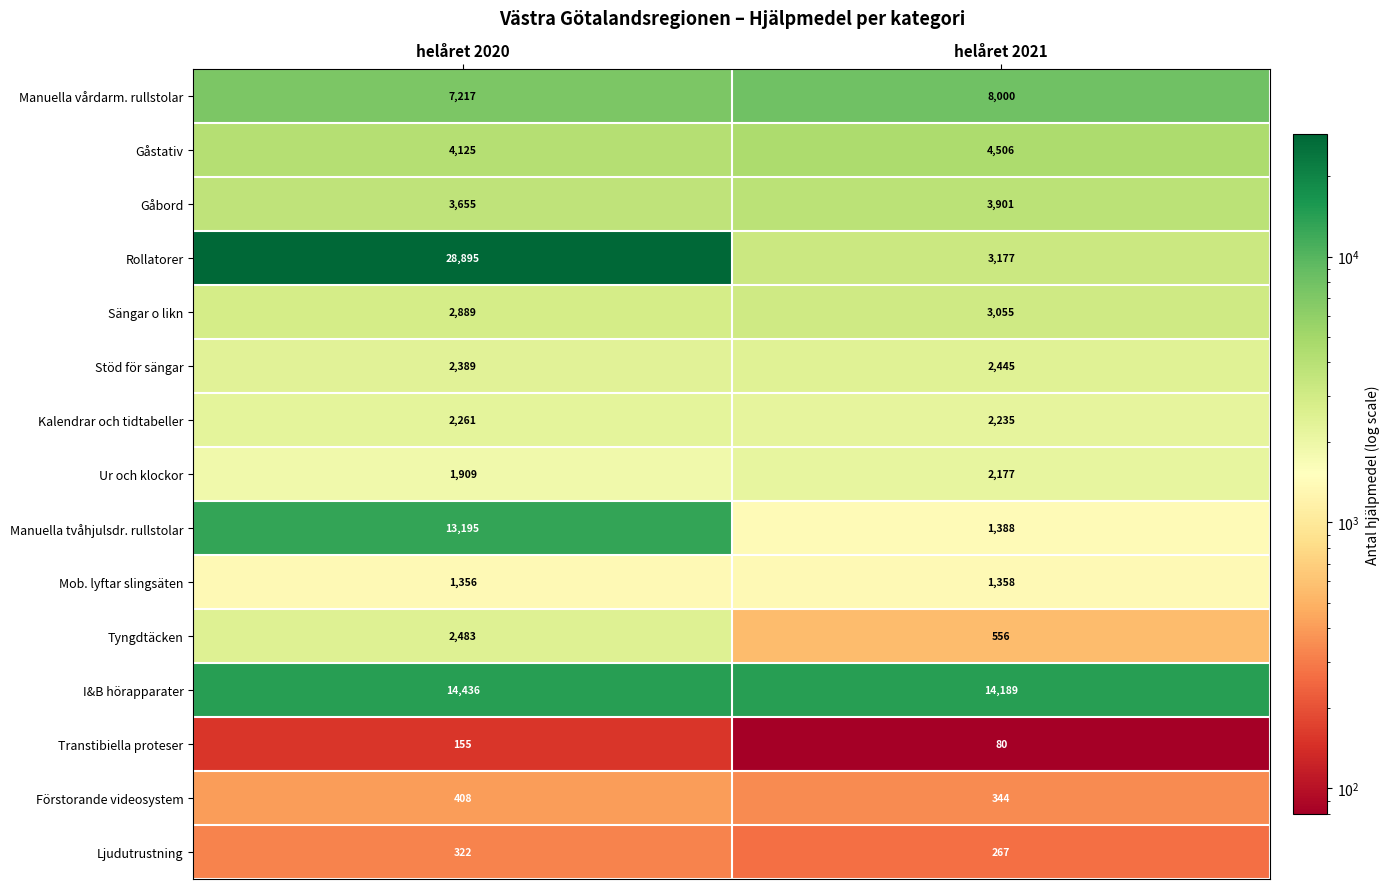

At which category does the chart reach its minimum across all series?

helåret 2021